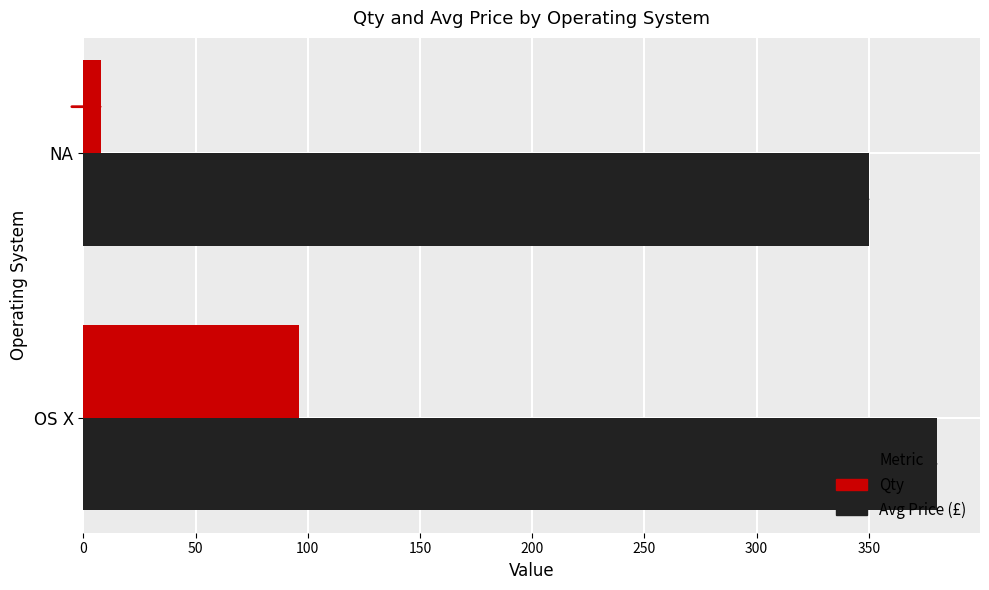

List the series in order of their overall mean, highest first.

Avg Price (£), Qty